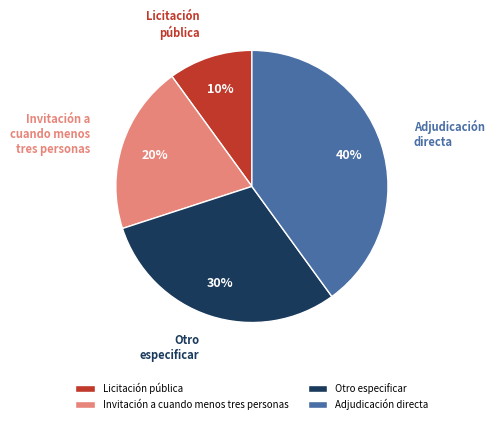

Do Invitación a cuando menos tres personas and Adjudicación directa together represent more than half of the pie?

Yes